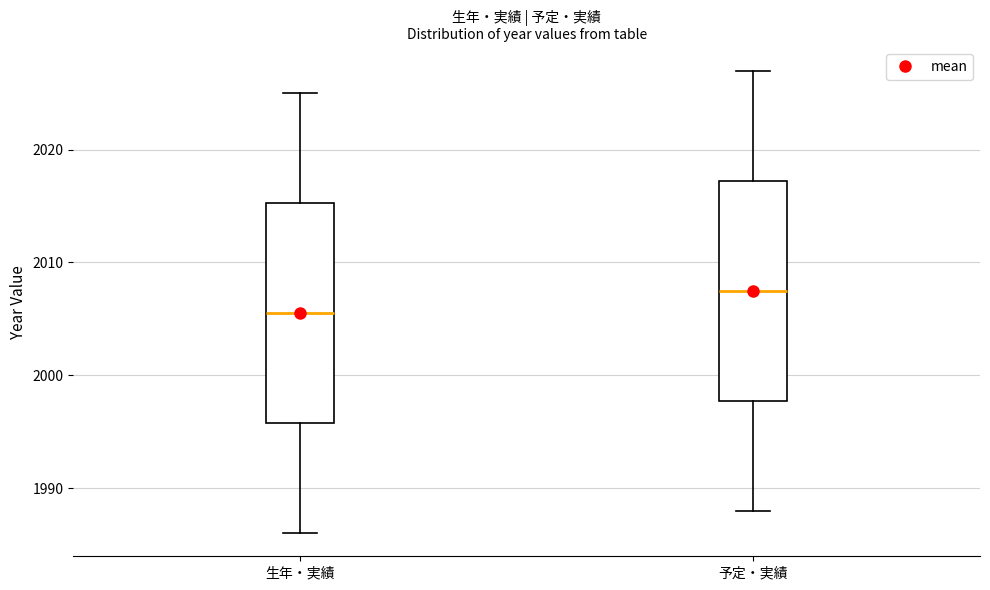

Which box's median line is the highest?

予定・実績